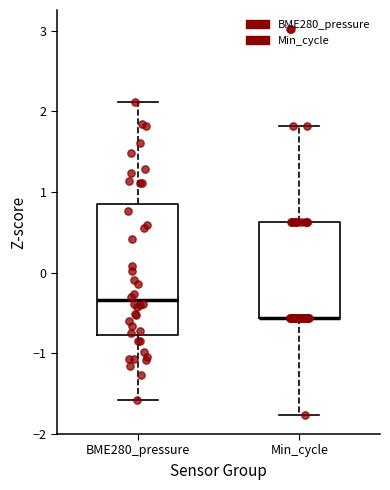

Which box is the tallest, from its lower edge to its upper edge?

BME280_pressure